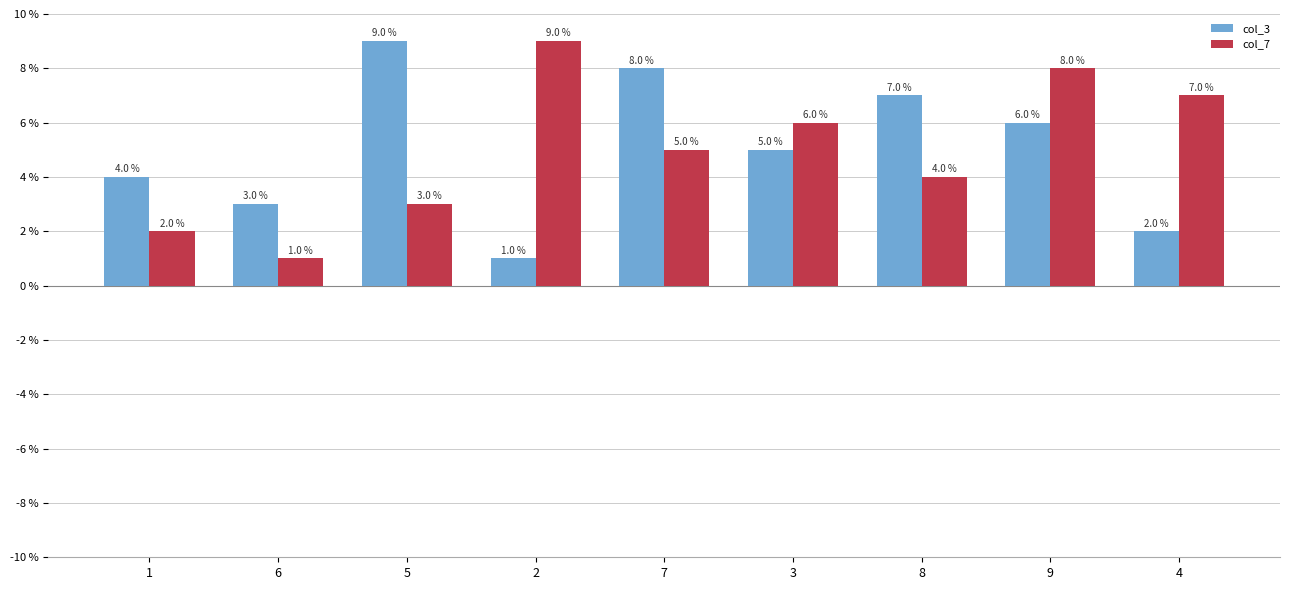

Which series changed the most between 8 and 9?

col_7